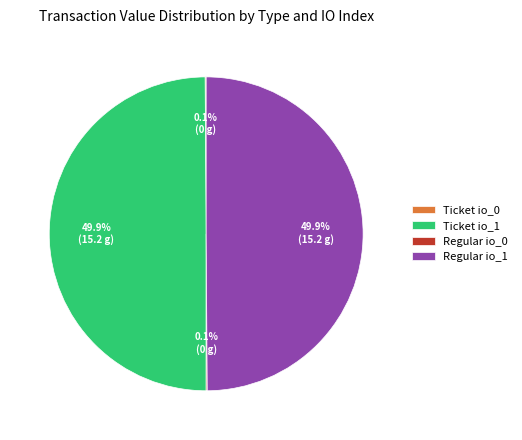

What portion of the pie excludes Regular io_1?

50.1%